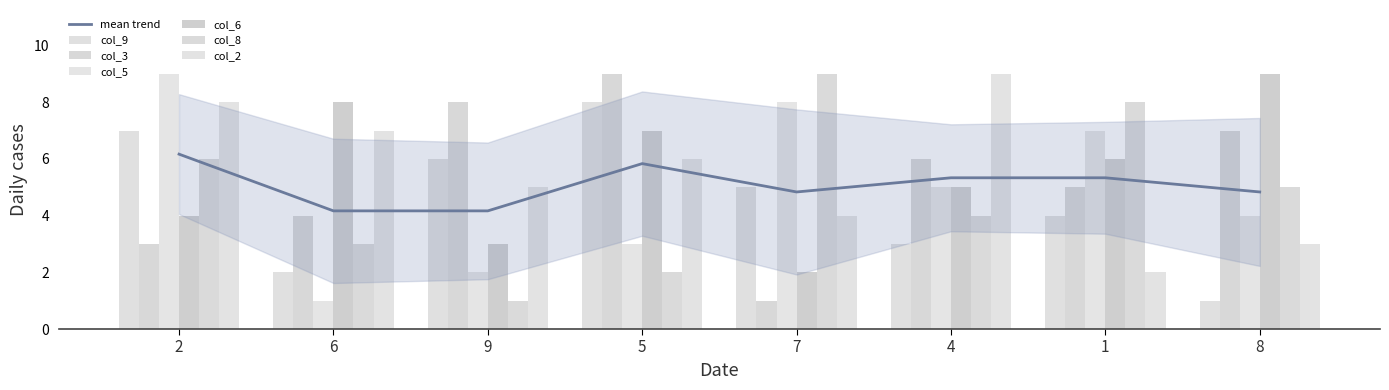

Reading left to right, extract all data points from this chart.

col_9: 2=7	6=2	9=6	5=8	7=5	4=3	1=4	8=1
col_3: 2=3	6=4	9=8	5=9	7=1	4=6	1=5	8=7
col_5: 2=9	6=1	9=2	5=3	7=8	4=5	1=7	8=4
col_6: 2=4	6=8	9=3	5=7	7=2	4=5	1=6	8=9
col_8: 2=6	6=3	9=1	5=2	7=9	4=4	1=8	8=5
col_2: 2=8	6=7	9=5	5=6	7=4	4=9	1=2	8=3